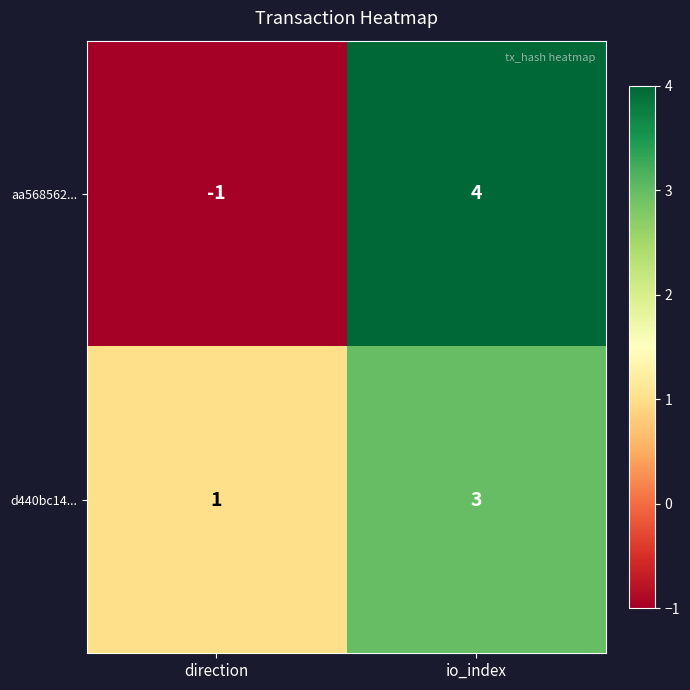

Reading left to right, what are all the values shown in this chart?

aa568562...: direction=-1	io_index=4
d440bc14...: direction=1	io_index=3